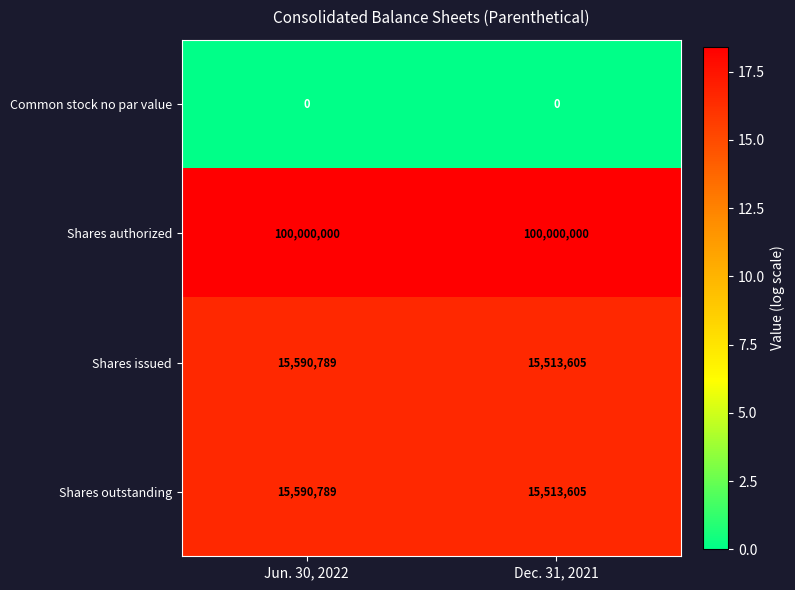

Reading right to left, list all the values displayed in this chart.

Common stock no par value: Dec. 31, 2021=0	Jun. 30, 2022=0
Shares authorized: Dec. 31, 2021=100000000	Jun. 30, 2022=100000000
Shares issued: Dec. 31, 2021=15513605	Jun. 30, 2022=15590789
Shares outstanding: Dec. 31, 2021=15513605	Jun. 30, 2022=15590789